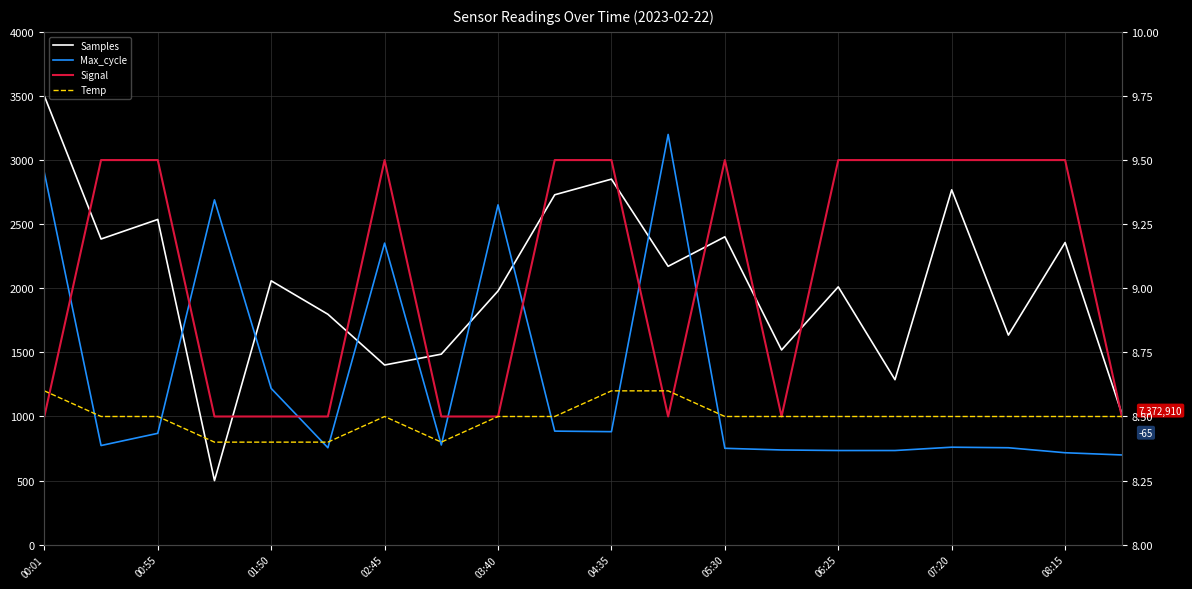

At which category is the sum across all series the highest?

00:01